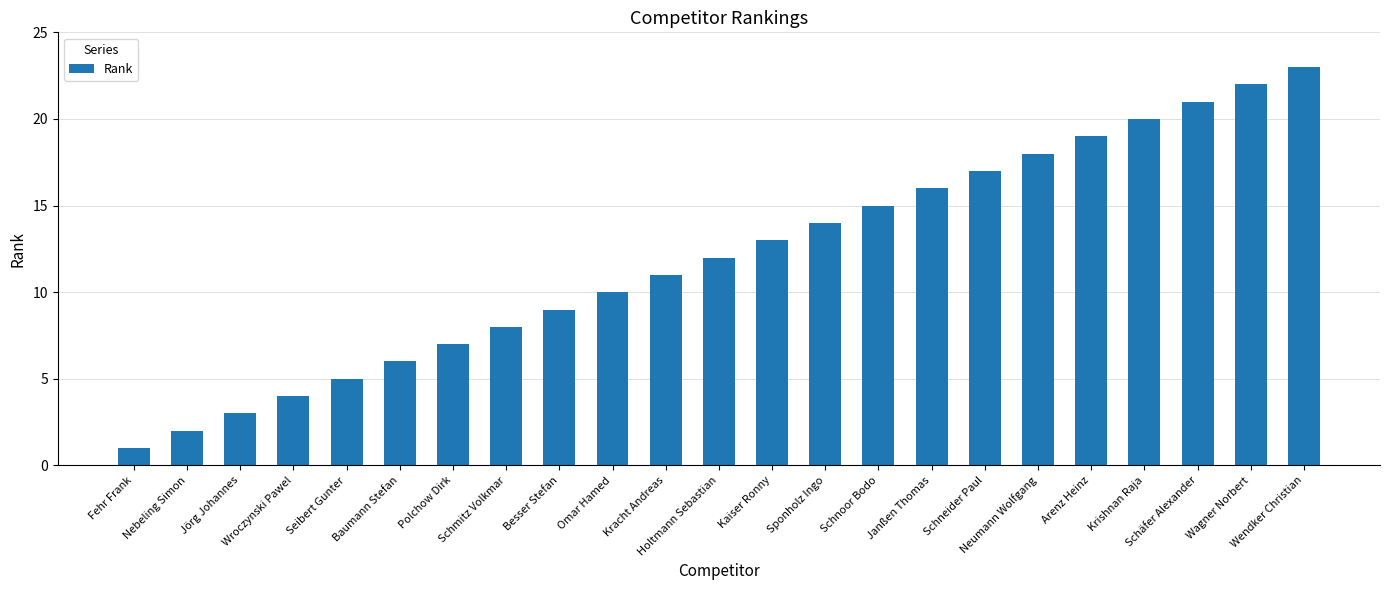

What is the change in value from Janßen Thomas to Wendker Christian?

+7